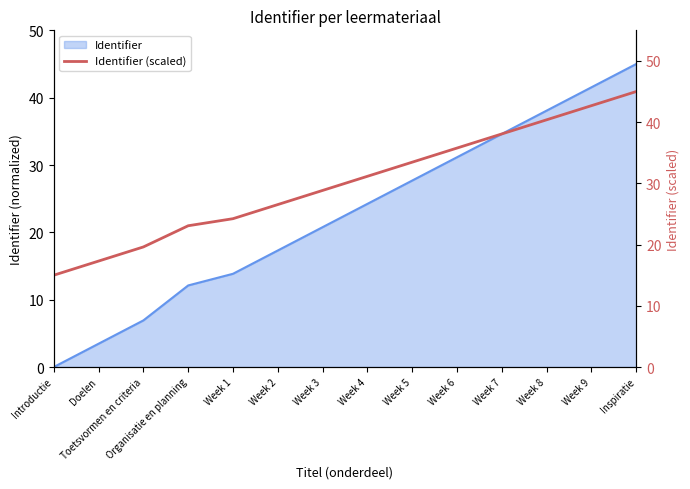

What is the maximum value shown in the chart?

45.0